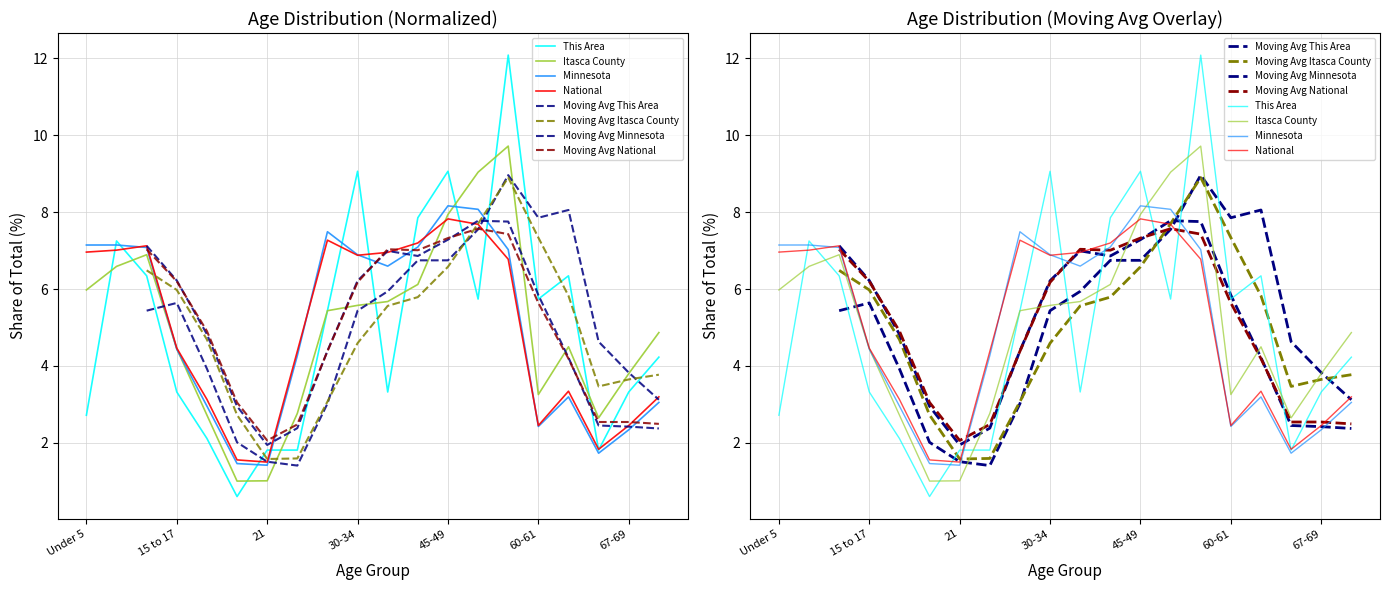

At which label does Itasca County reach its minimum?

20